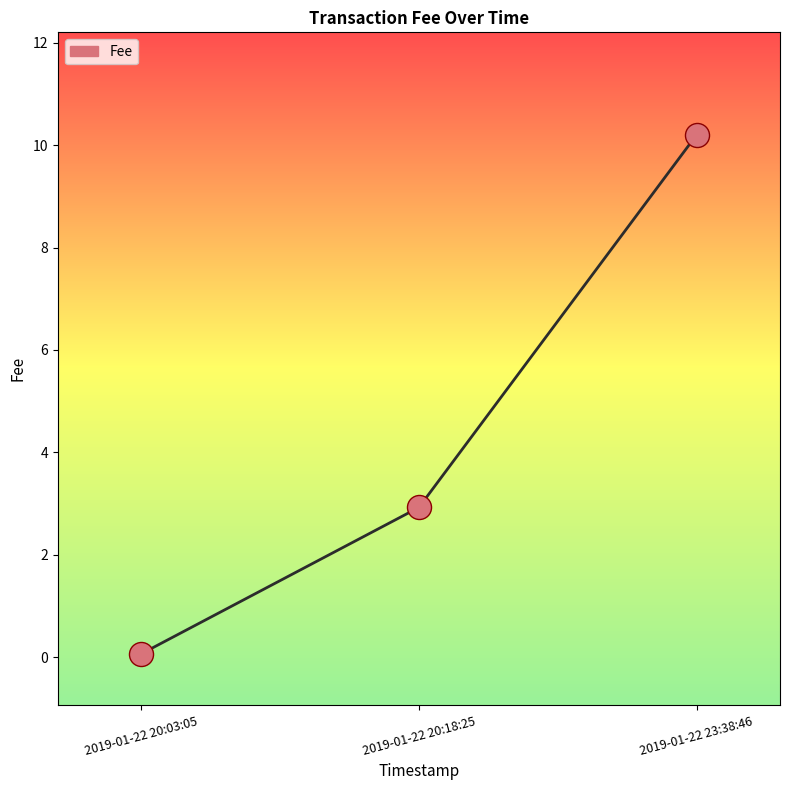

What is the change in value from 2019-01-22 20:03:05 to 2019-01-22 20:18:25?

+2.9